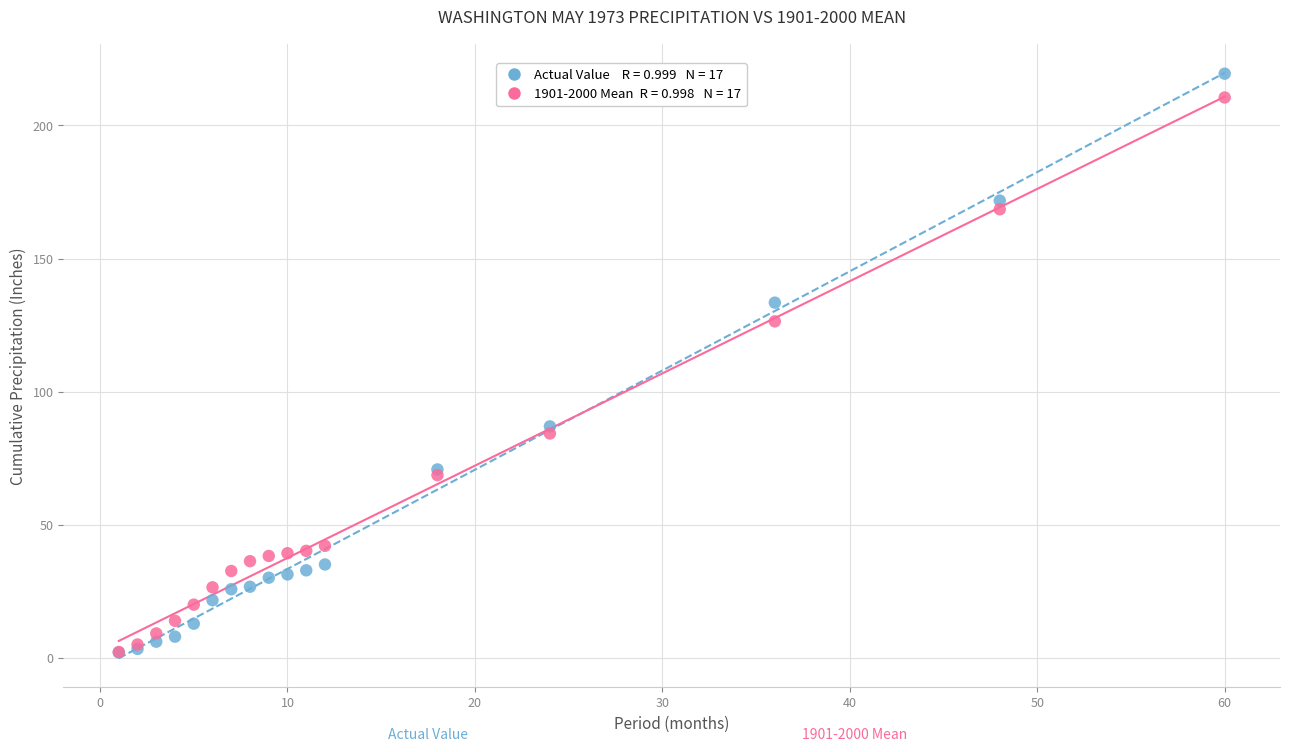

Across all series, what Y value is closest to 110?

126.4